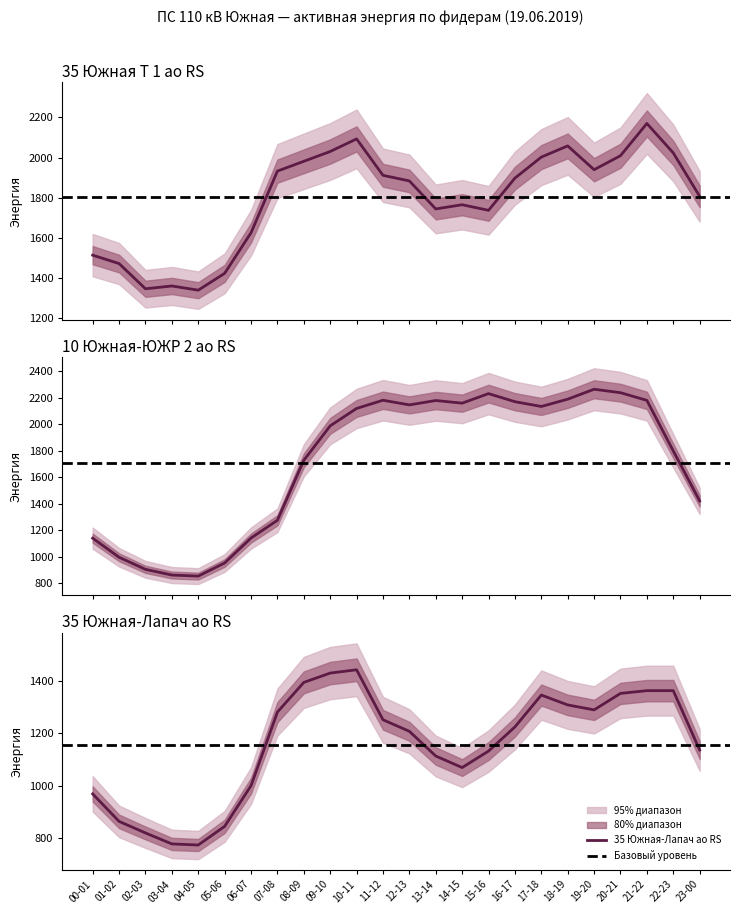

Which series has the largest range (max minus min)?

10 Южная-ЮЖР 2 ао RS